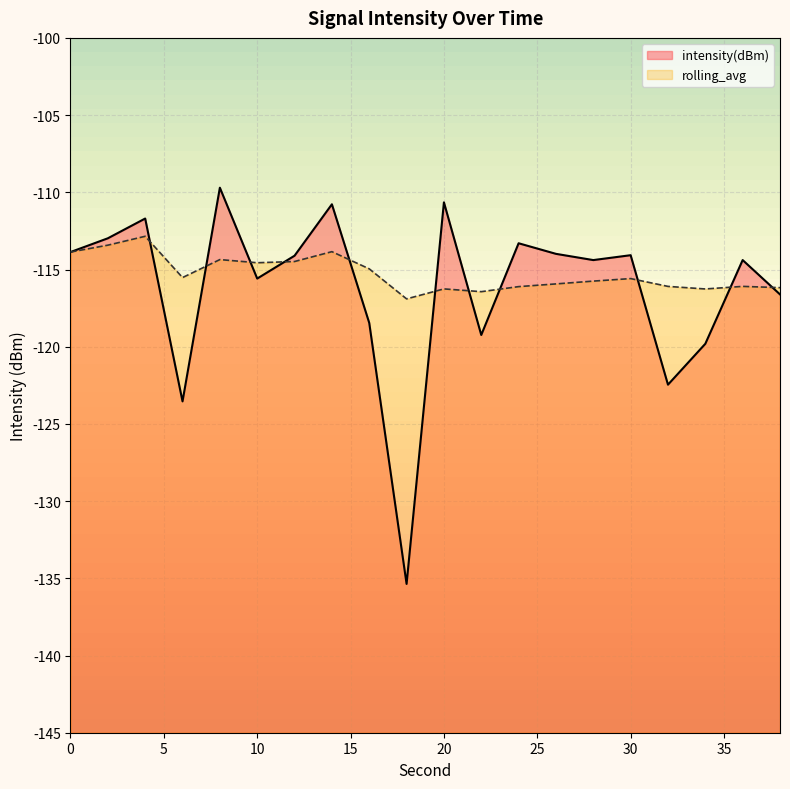

Which series changed the most between 28 and 30?

intensity(dBm)